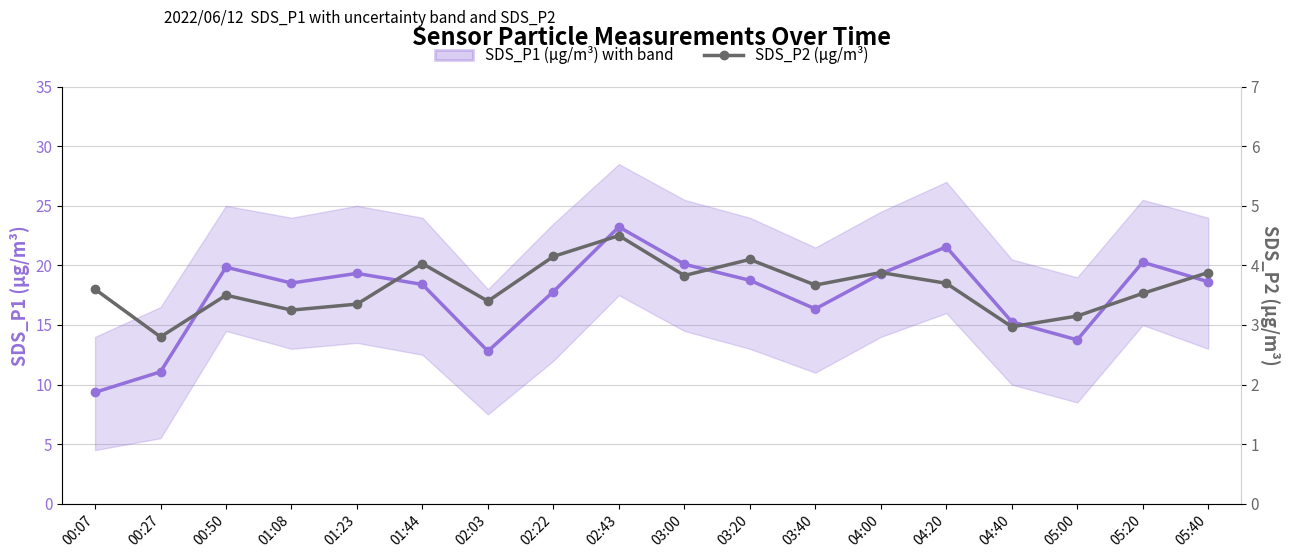

Rank the series by their average value, from lowest to highest.

SDS_P2 (µg/m³), SDS_P1 (µg/m³)